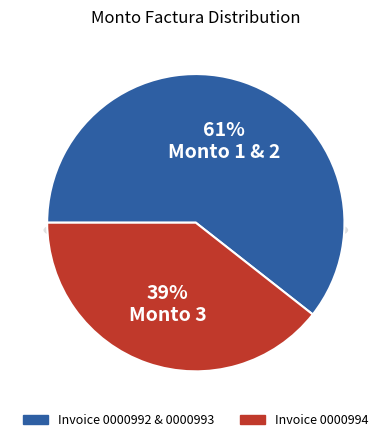

Do 001-014-0000993 and 001-014-0000994 together represent more than half of the pie?

Yes